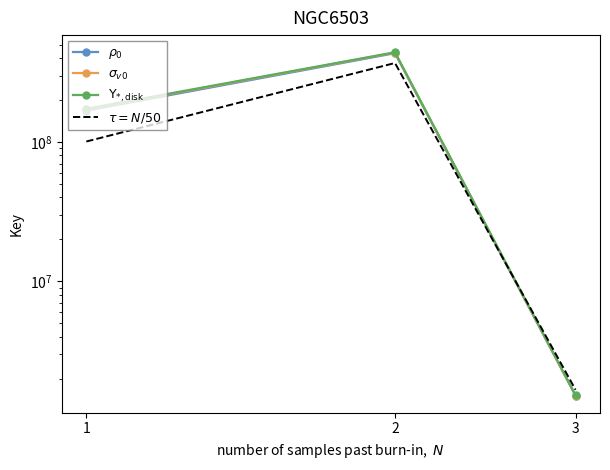

Is the value of $\tau = N/50$ at 1 greater than the value of $\rho_0$ at 2?

No